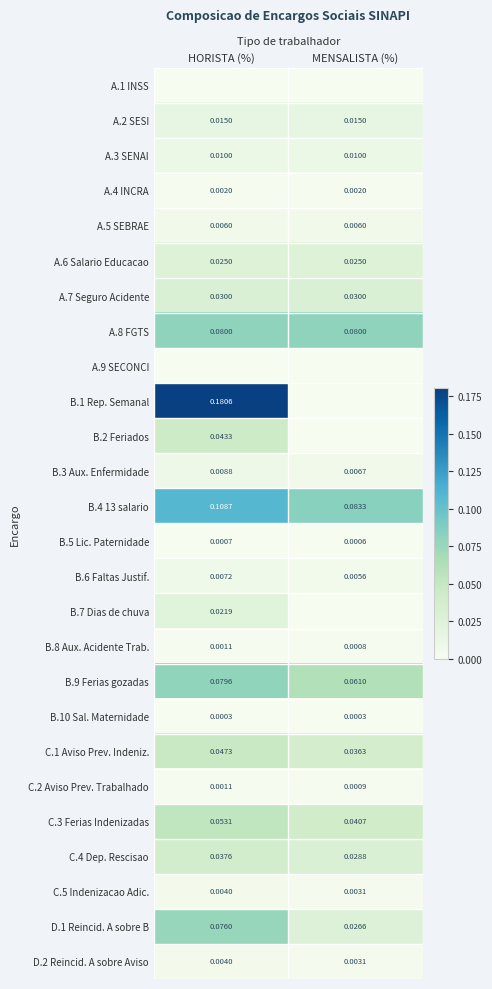

Is the value of C.5 Indenizacao Adic. at HORISTA (%) greater than the value of A.7 Seguro Acidente at HORISTA (%)?

No